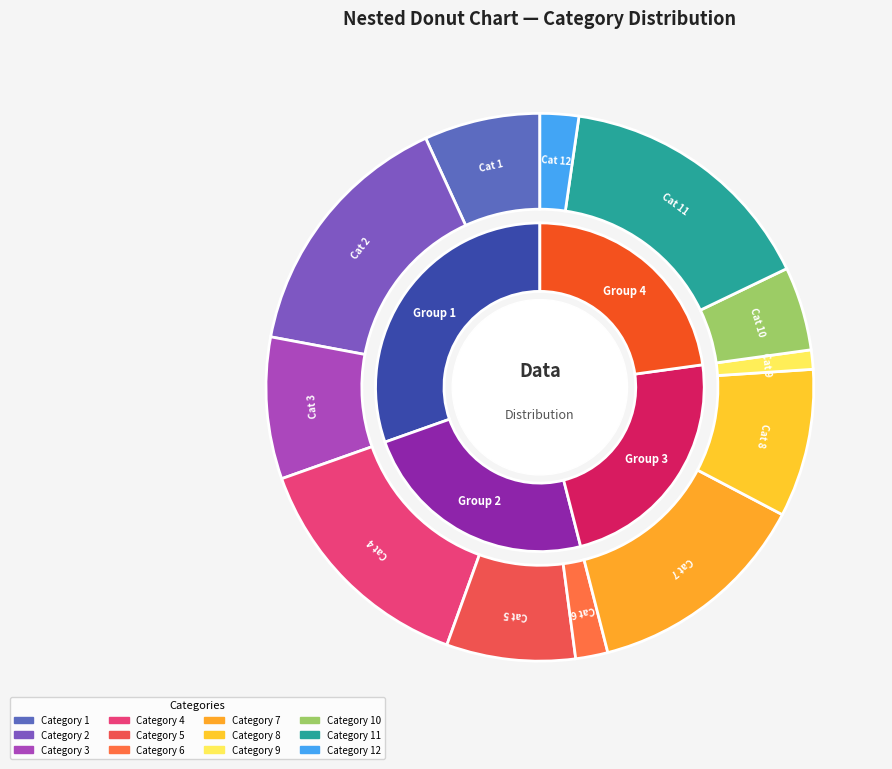

Is 6 the majority of the pie?

No